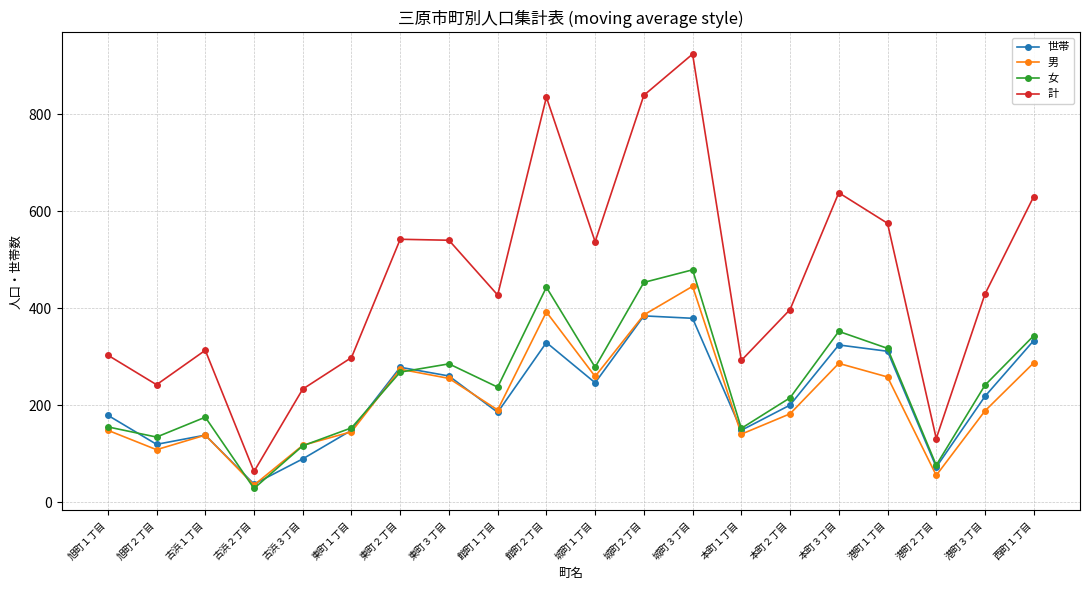

Count the number of categories in the chart.

20